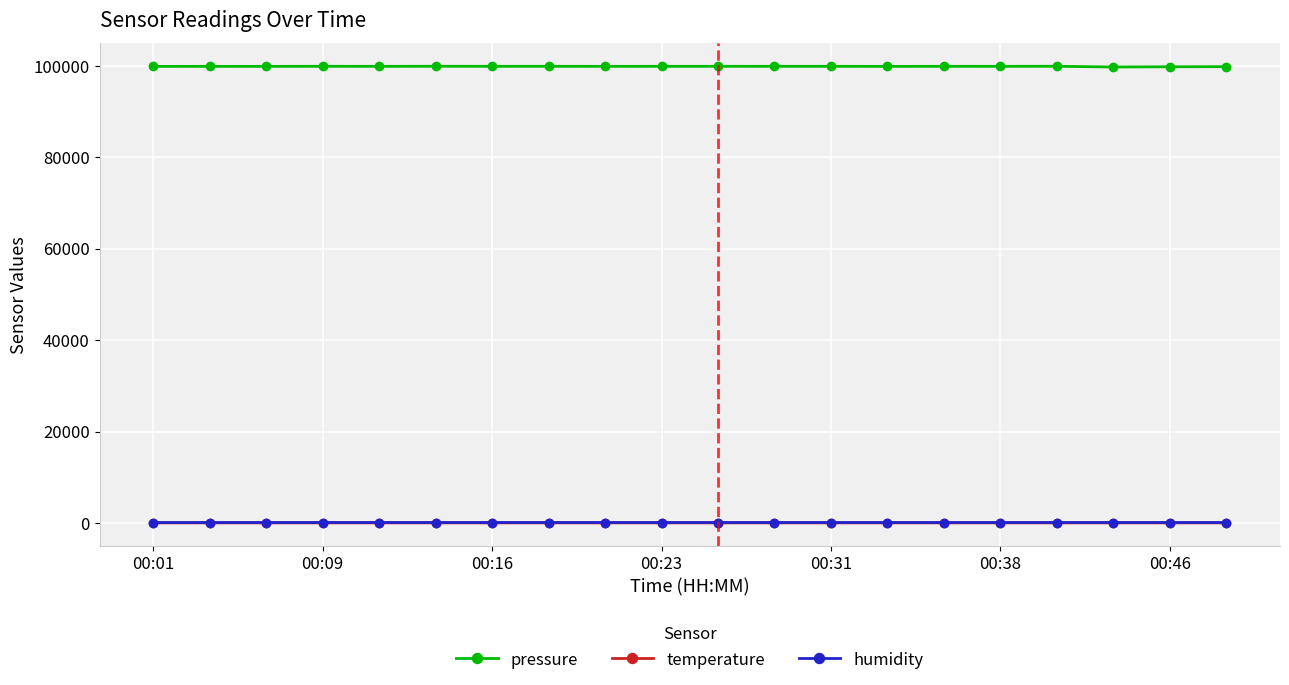

What is the value of the pressure point at the 15th from the left?

99884.0